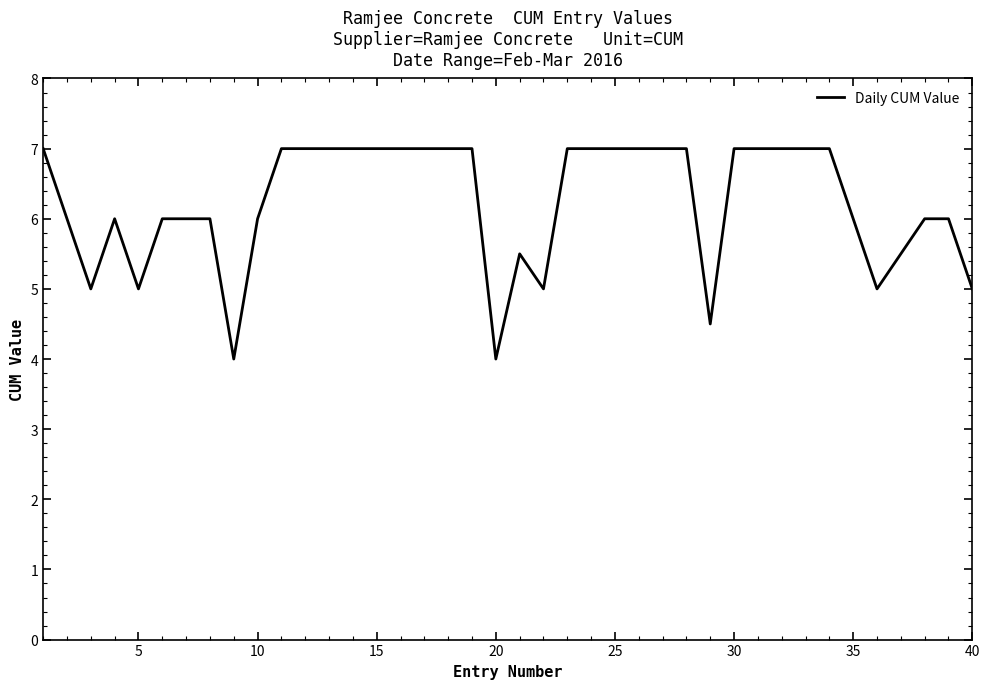

What is the sum of all values?

249.5